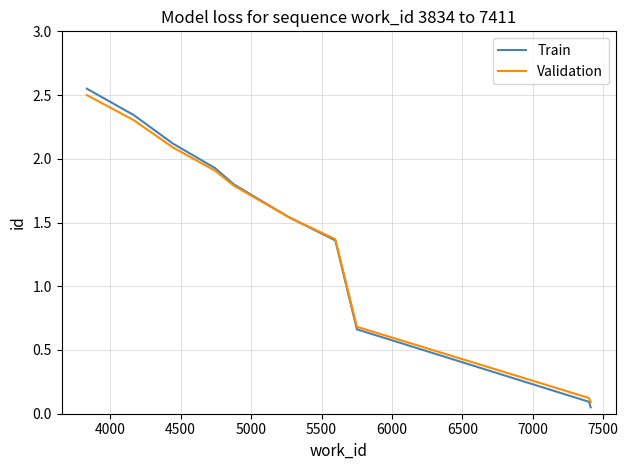

What is the sum of all Train values?

14.4